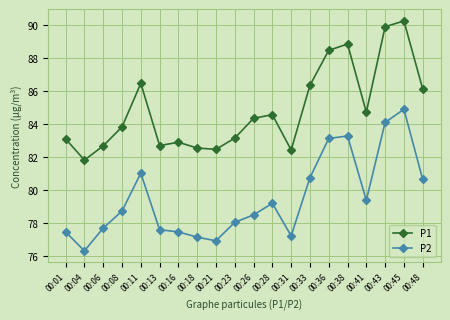

What is the difference between the highest and lowest values at 00:11?

5.4